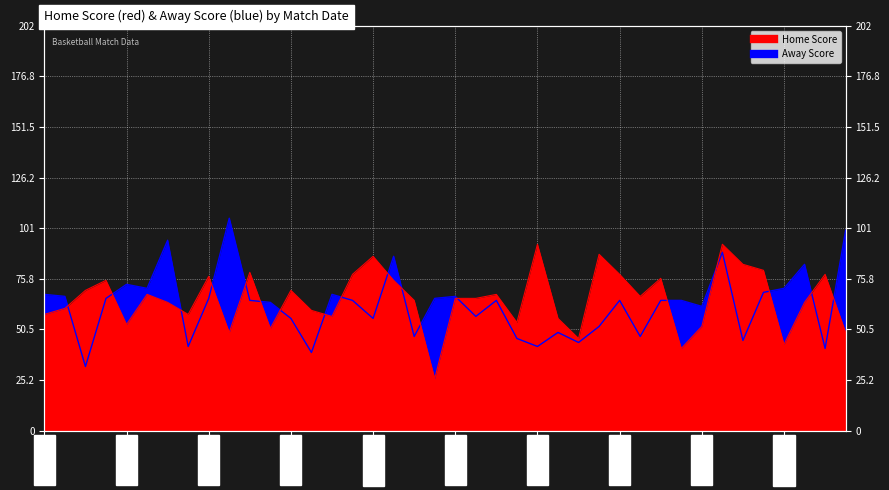

The value of Home Score at 14-12-23 is 68. True or false?

True